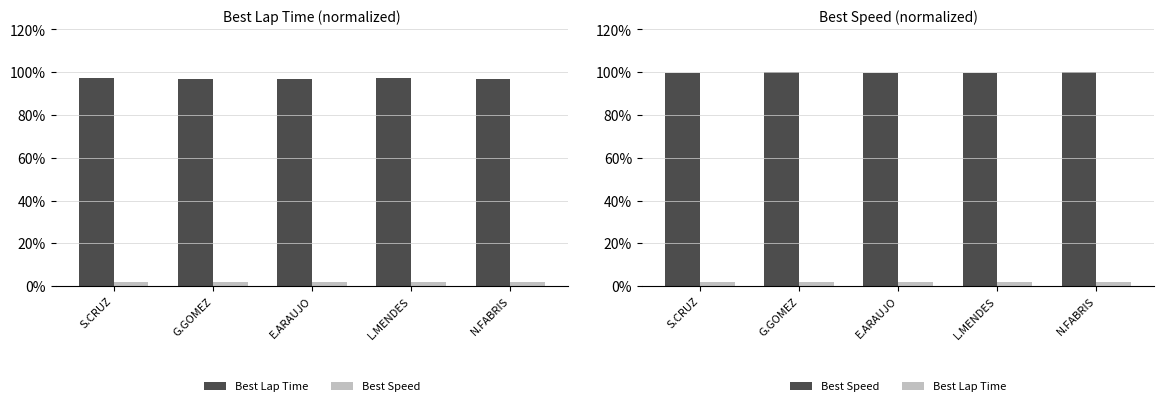

Rank the series by their maximum value, from lowest to highest.

Best Lap Time, Best Speed